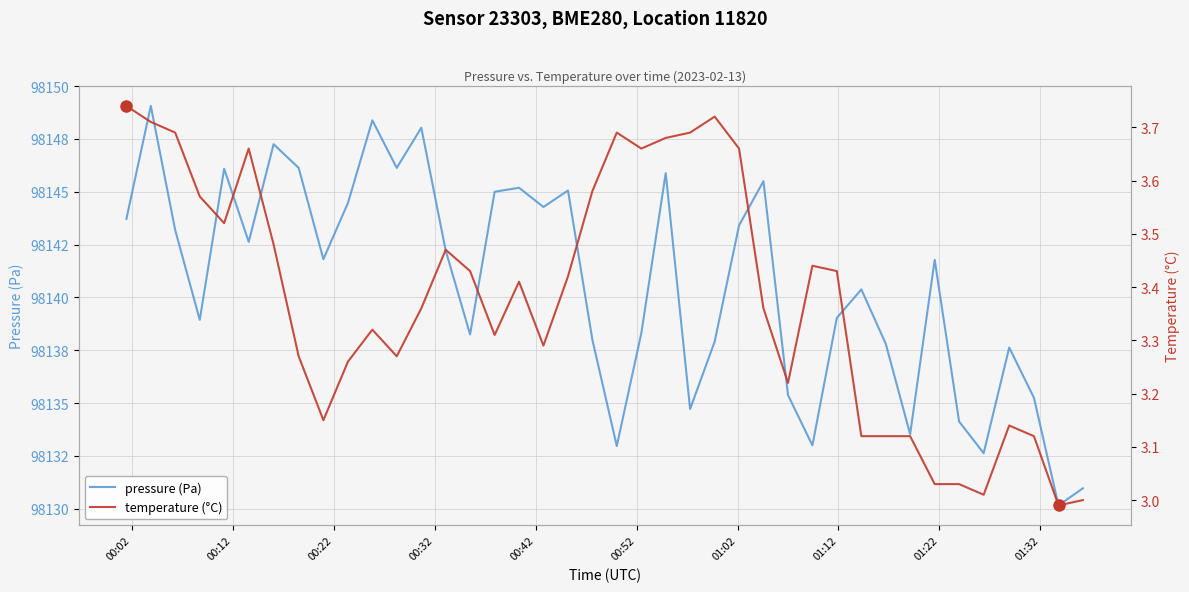

At 00:02, list the series in order from largest to smallest.

pressure (Pa), temperature (°C)